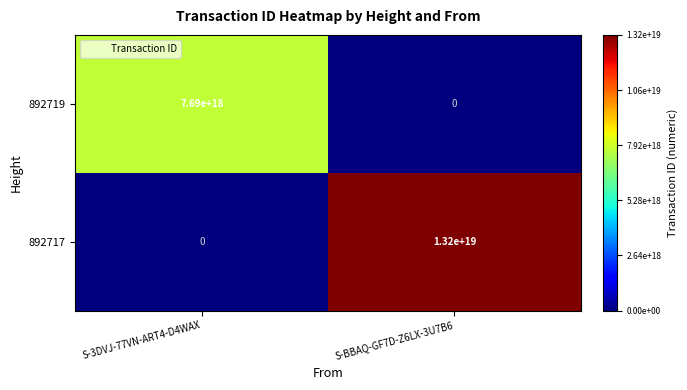

List the series in order of their peak value, highest first.

892717, 892719